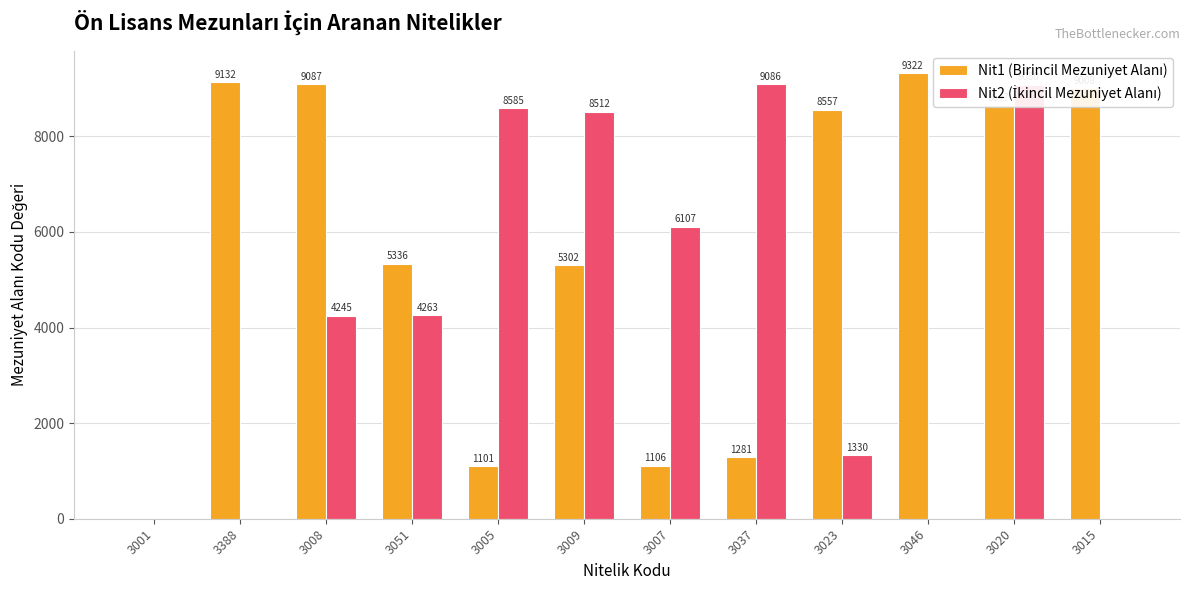

At which category is the sum across all series the highest?

3020